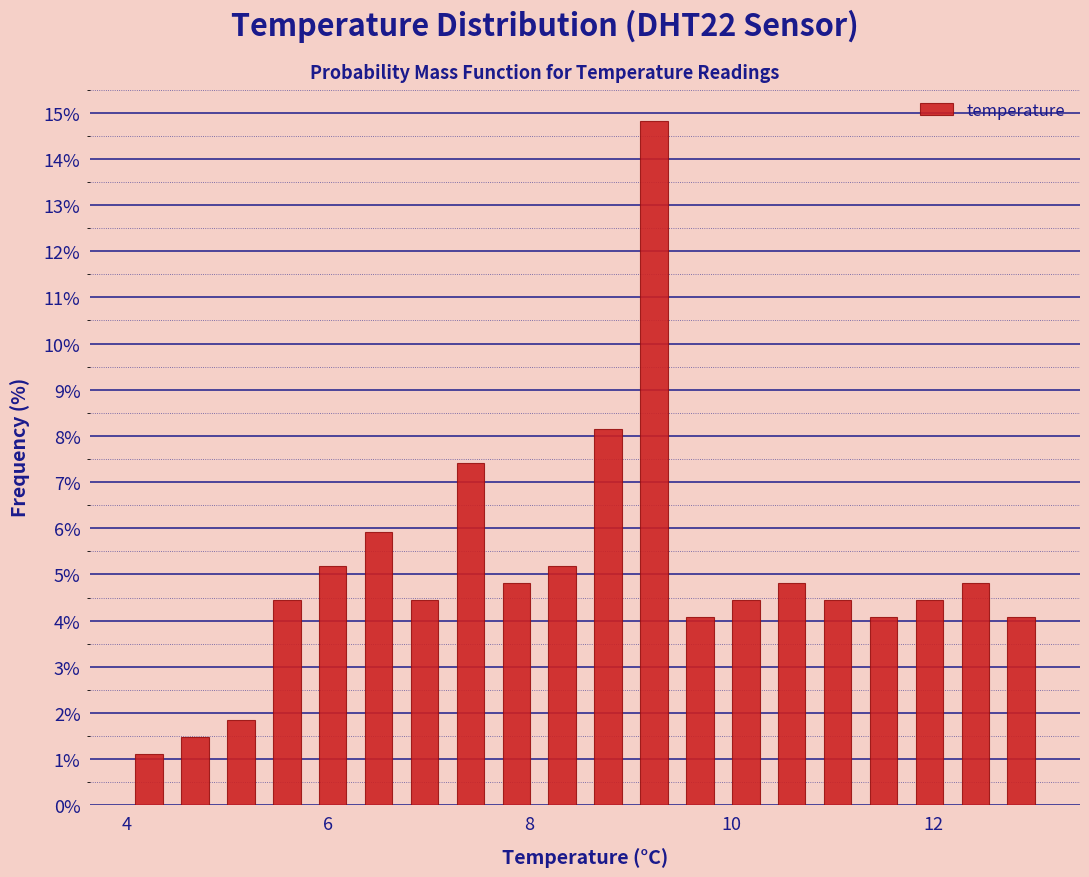

Read against the x-axis, roughly where is the centre of the tallest bar?

9.2